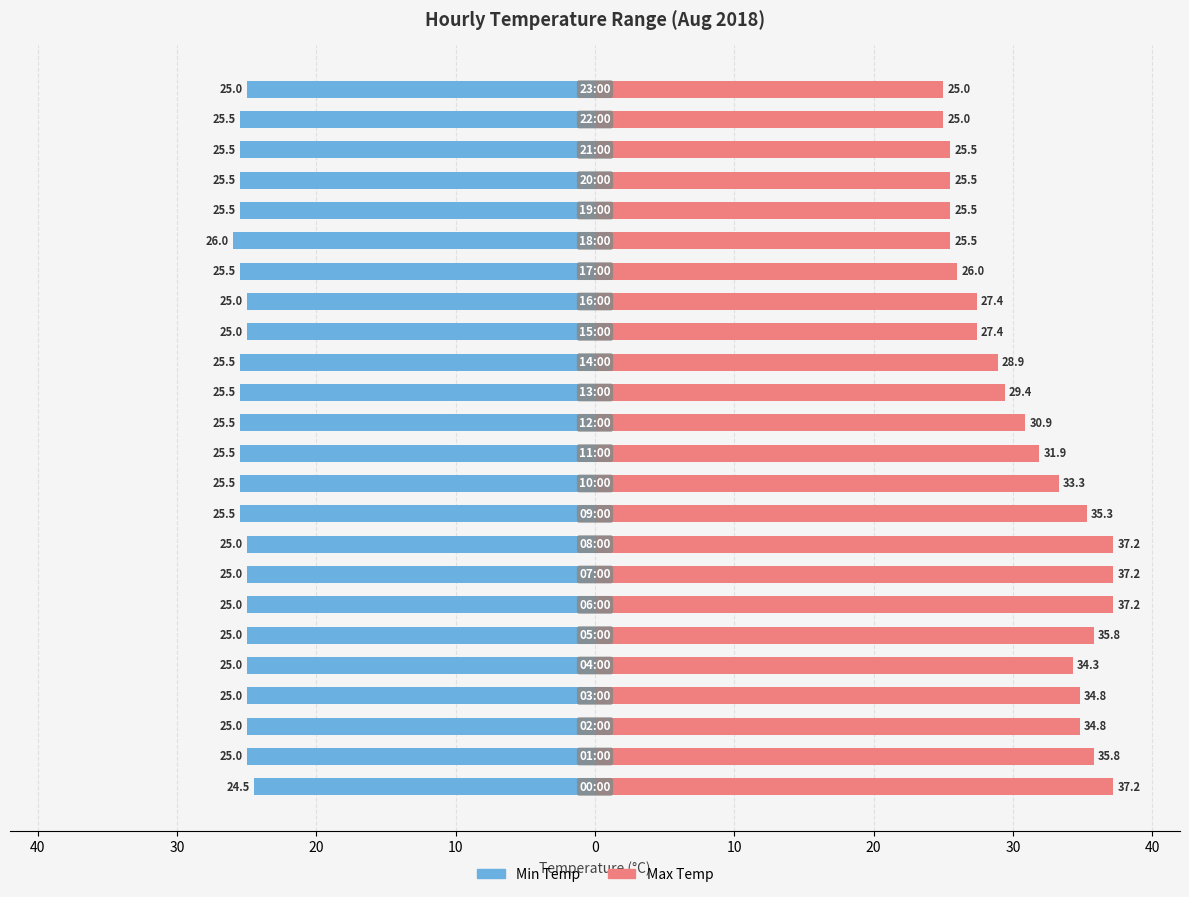

What is the highest value of the Max Temp series?

37.2